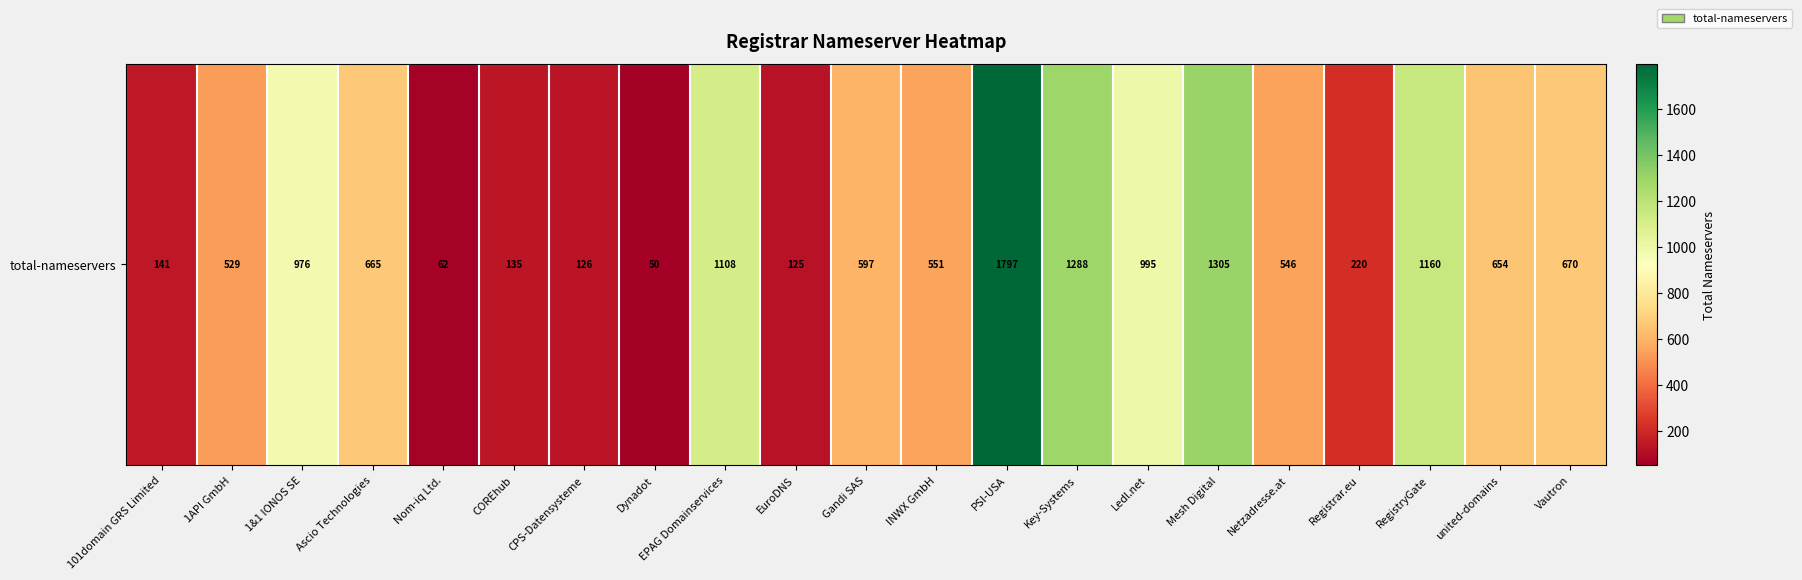

Rank the categories by value from highest to lowest.

PSI-USA, Mesh Digital, Key-Systems, RegistryGate, EPAG Domainservices, Ledl.net, 1&1 IONOS SE, Vautron, Ascio Technologies, united-domains, Gandi SAS, INWX GmbH, Netzadresse.at, 1API GmbH, Registrar.eu, 101domain GRS Limited, COREhub, CPS-Datensysteme, EuroDNS, Nom-iq Ltd., Dynadot